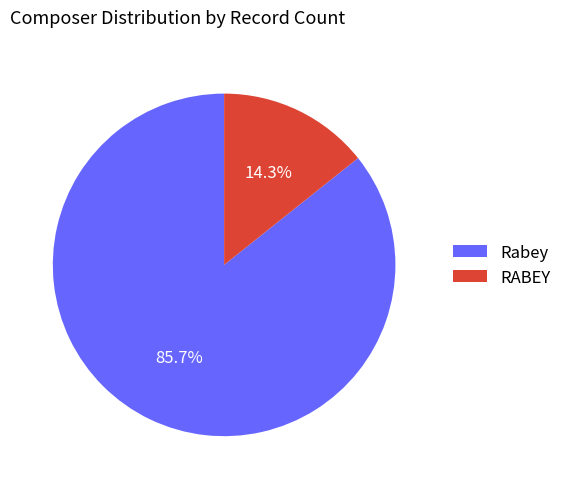

What percentage is the RABEY slice, to the nearest percent?

14%